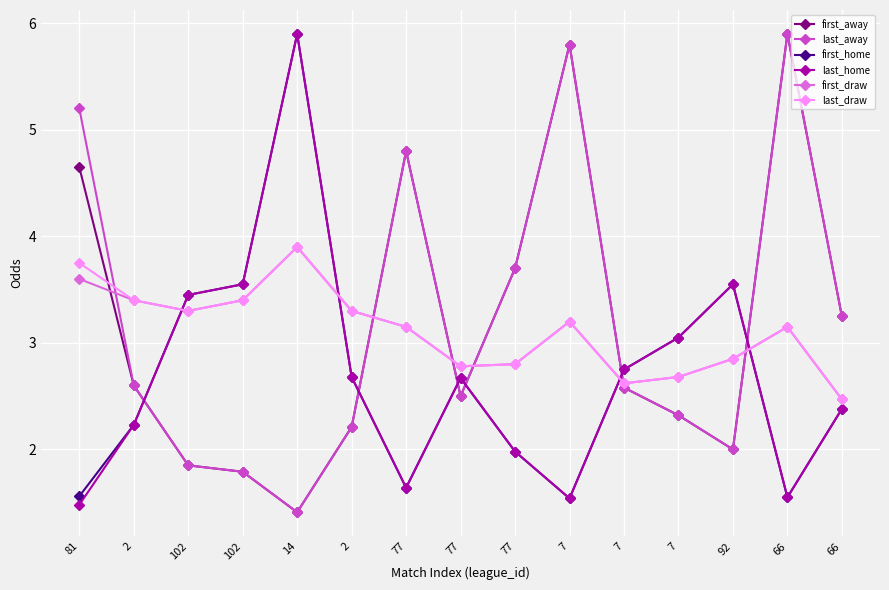

Does the chart have visible grid lines?

Yes